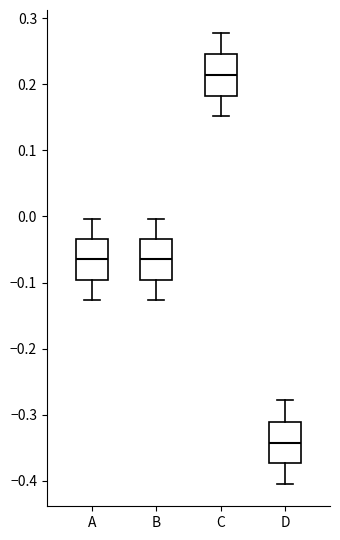

Where is the lower edge of the box for C on the y-axis? The values are not printed on the chart, so give them approximately, as read against the axis.

0.18